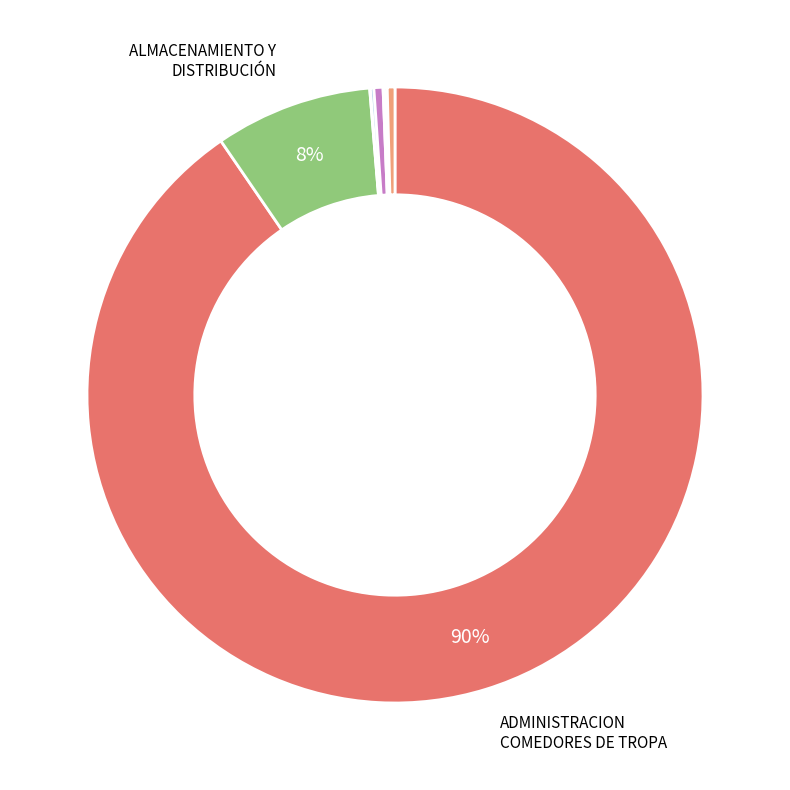

Is there any slice that represents more than half of the pie?

Yes